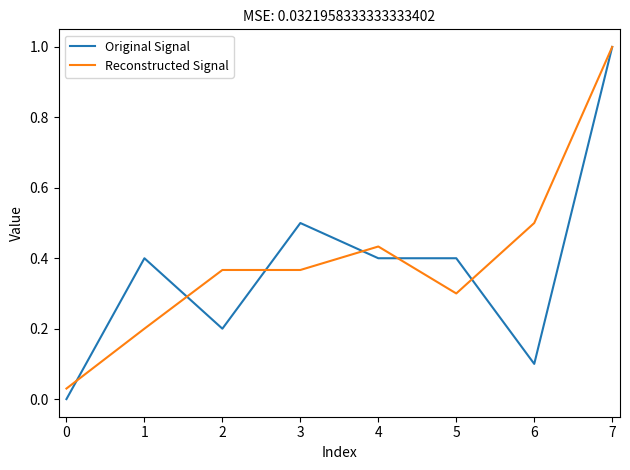

At which category is the sum across all series the highest?

7